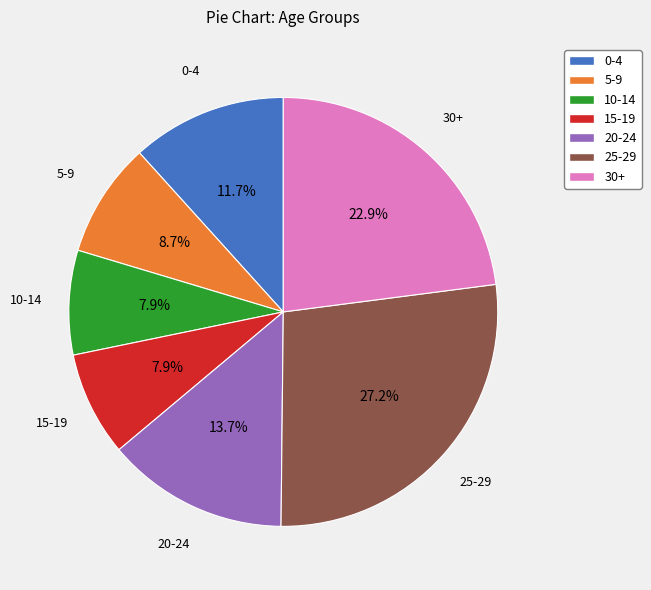

What portion of the pie excludes 15-19?

92.1%